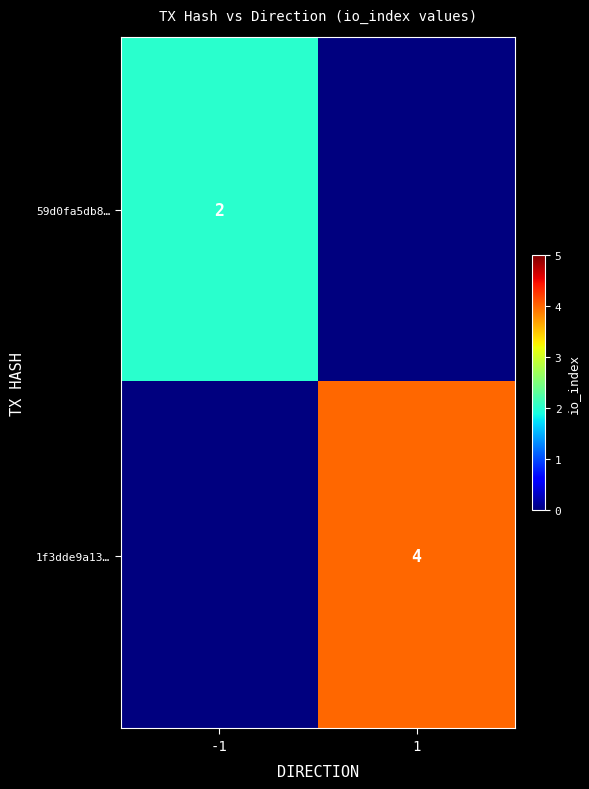

The 59d0fa5db8… series shows 2 at -1. True or false?

True